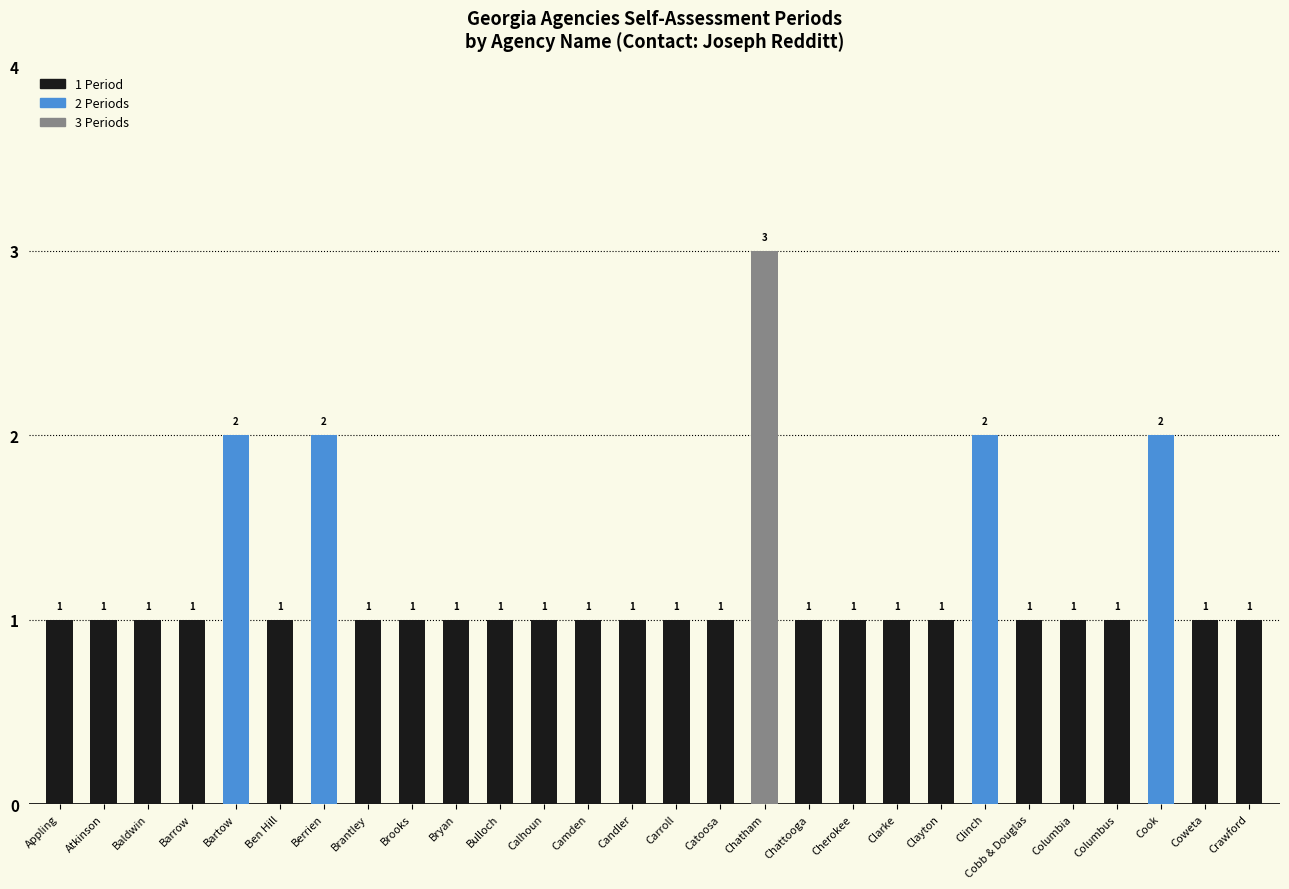

The chart shows a value of 1 at Columbia. True or false?

True